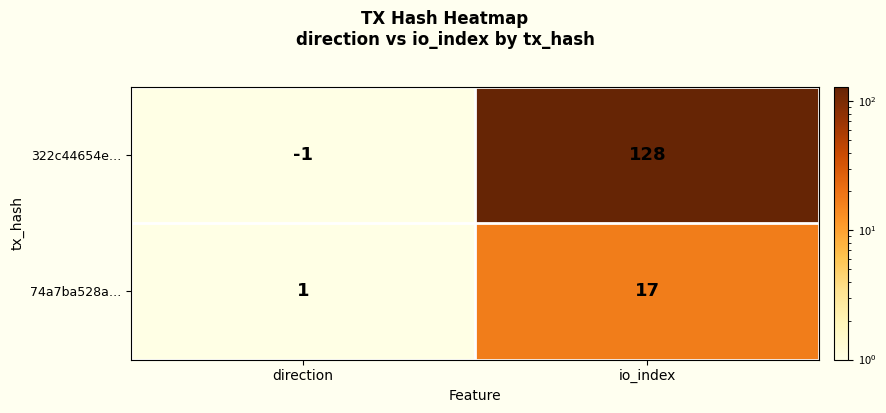

At which category is the sum across all series the highest?

io_index